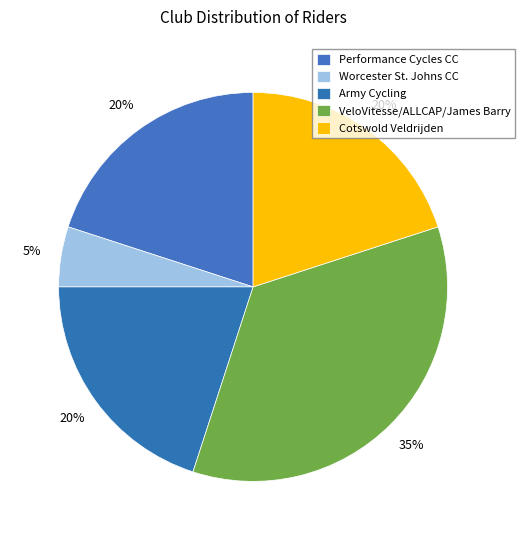

How many segments does this pie chart have?

5